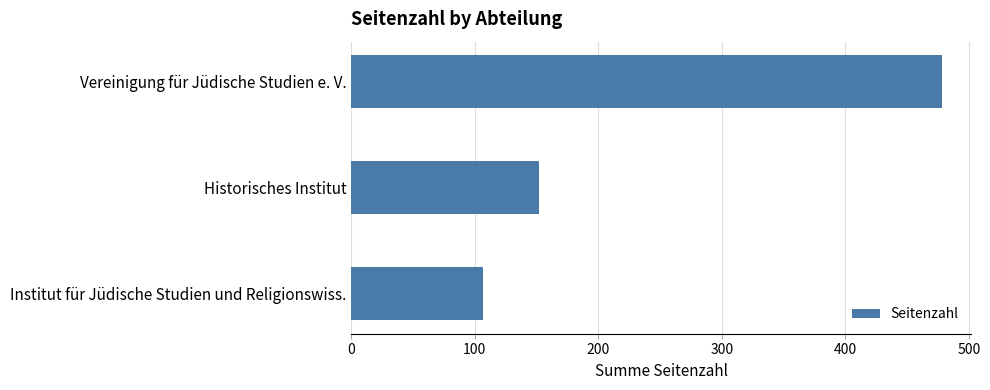

What is the average value?

246